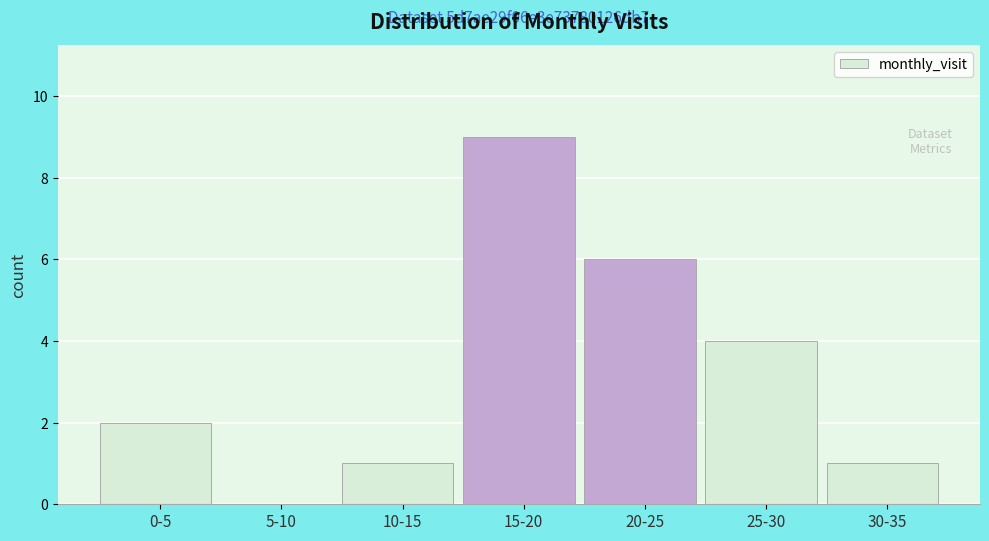

Reading left to right, transcribe all the data shown in this chart.

0-5=2	5-10=0	10-15=1	15-20=9	20-25=6	25-30=4	30-35=1